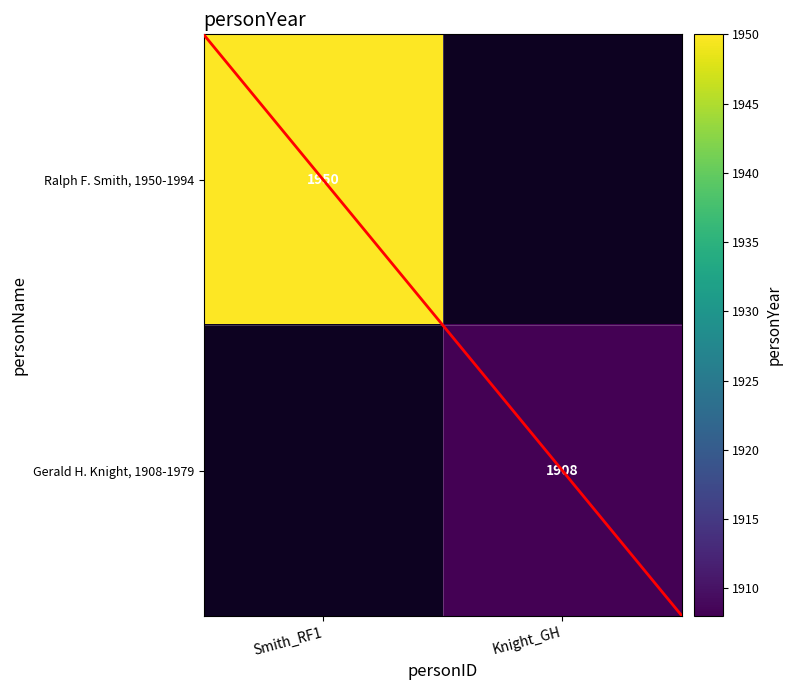

At which category does the chart reach its minimum across all series?

Knight_GH